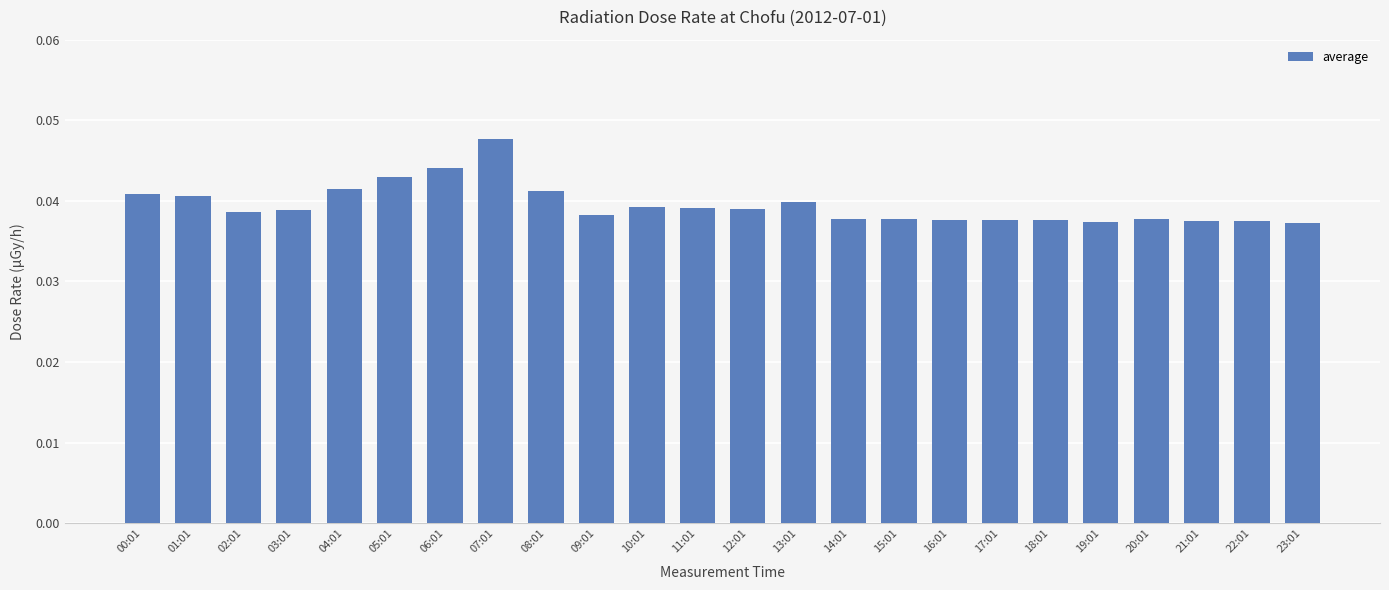

What is the label of the 22nd bar from the right?

02:01